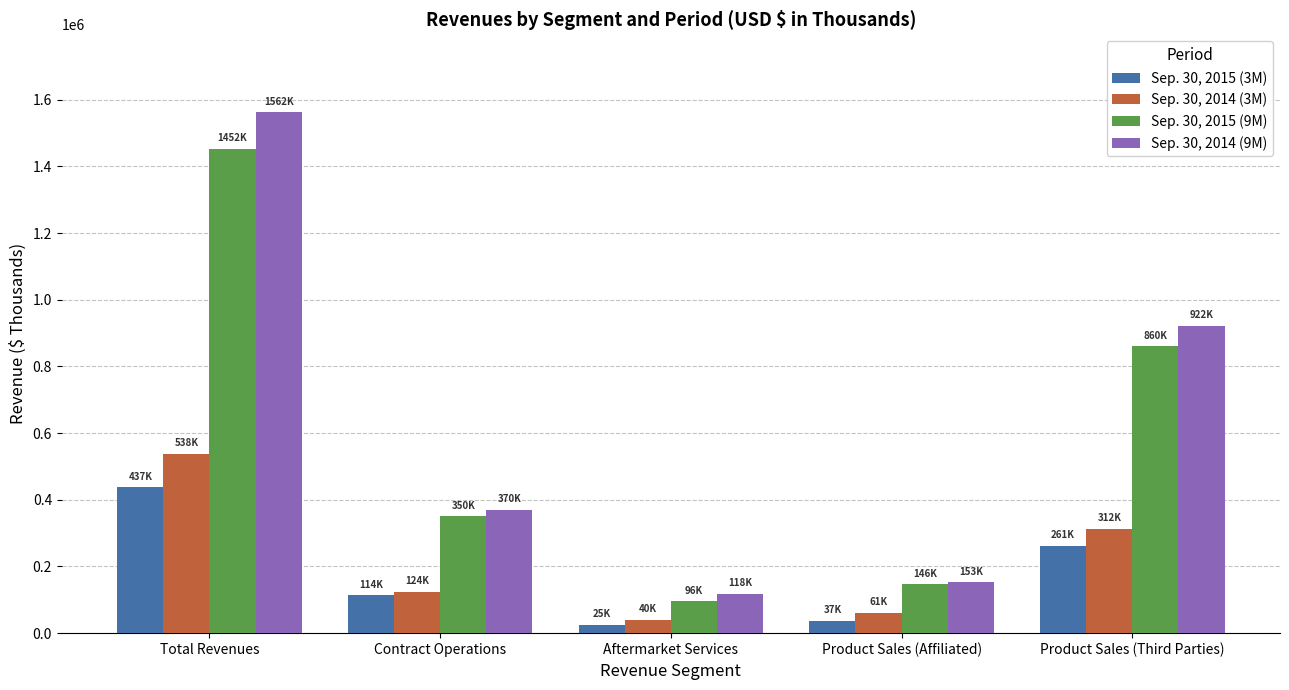

What is the label of the 3rd bar from the left?

Aftermarket Services